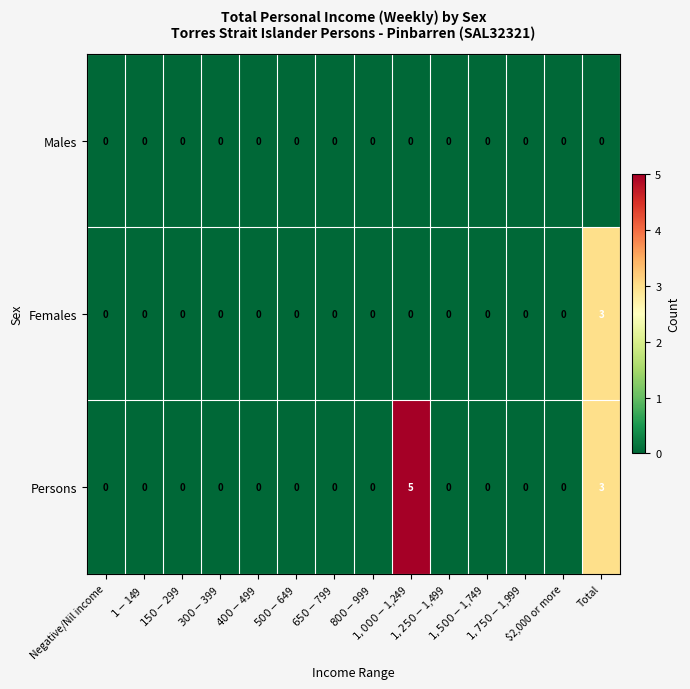

Count the Females values in the range 0 to 1.

13